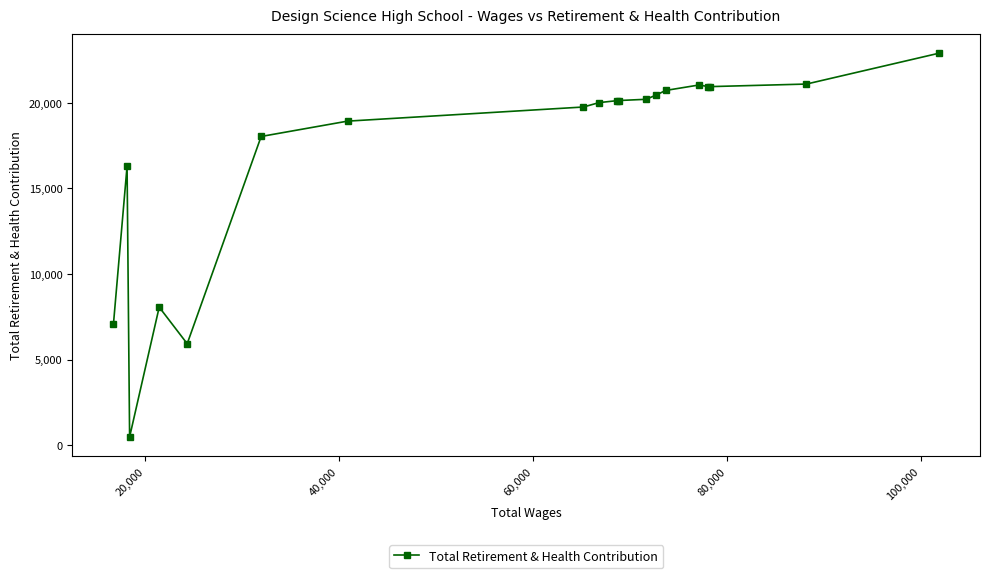

Count the number of data series in this chart.

1